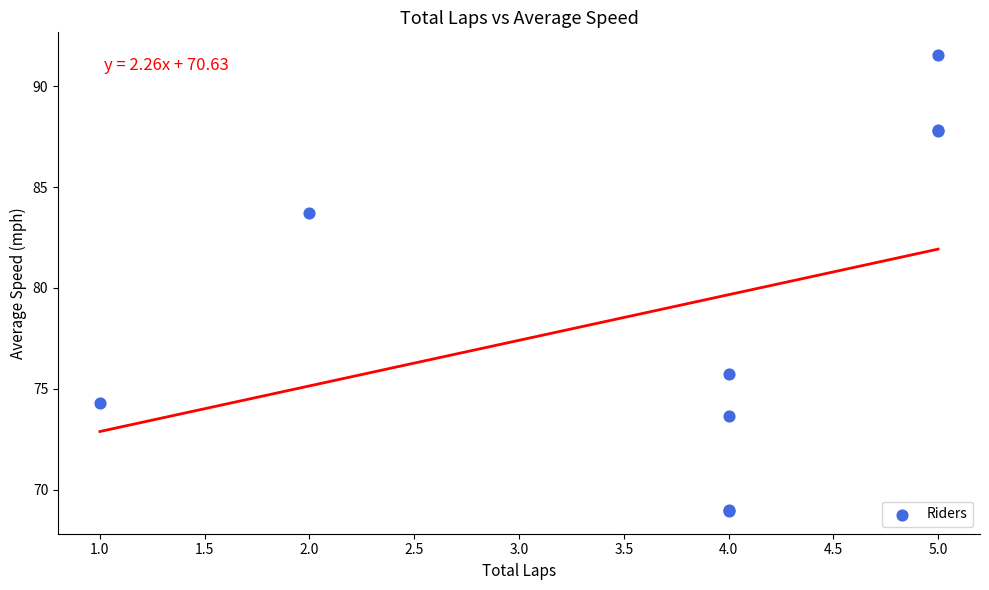

What Y value in the scatter plot is closest to 80?

83.7